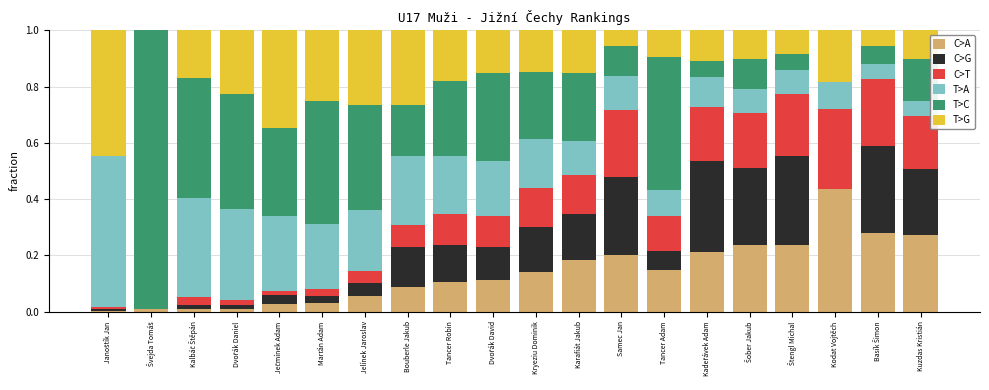

True or false: C>A has a value of 0.3 at Kodat Vojtěch.

False